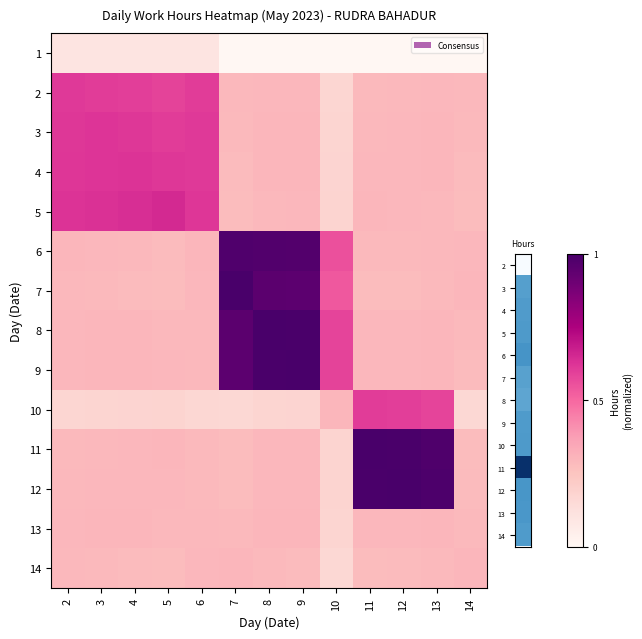

At which category is the sum across all series the highest?

8